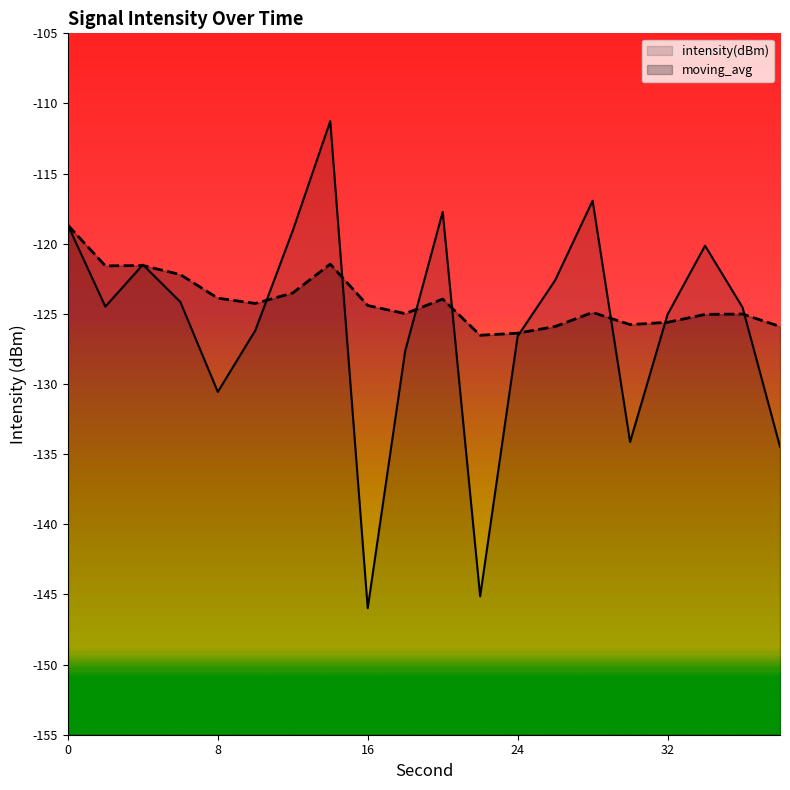

Rank the categories by intensity(dBm) value from lowest to highest.

16, 22, 38, 30, 8, 18, 24, 10, 32, 36, 2, 6, 26, 4, 34, 12, 0, 20, 28, 14